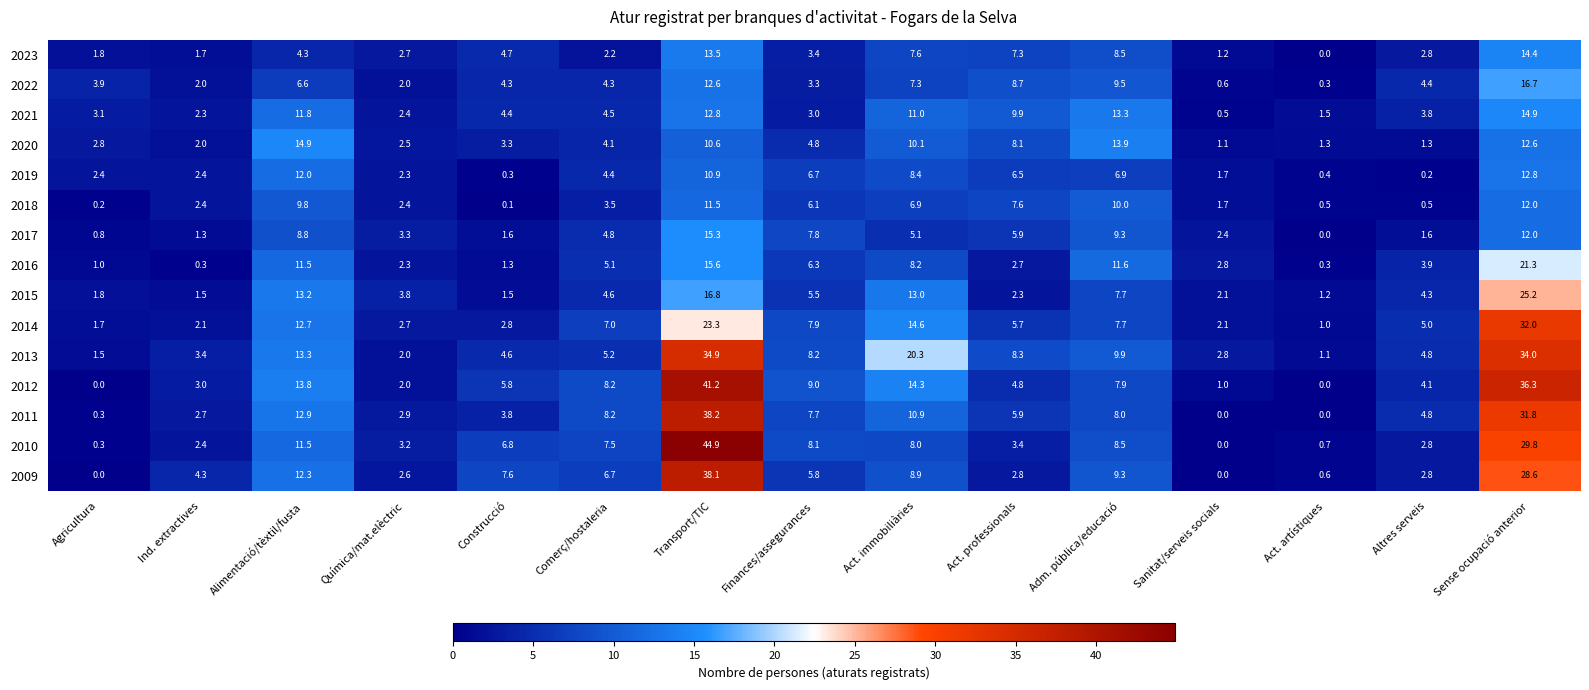

Which category has the lowest value in the 2019 series?

Altres serveis